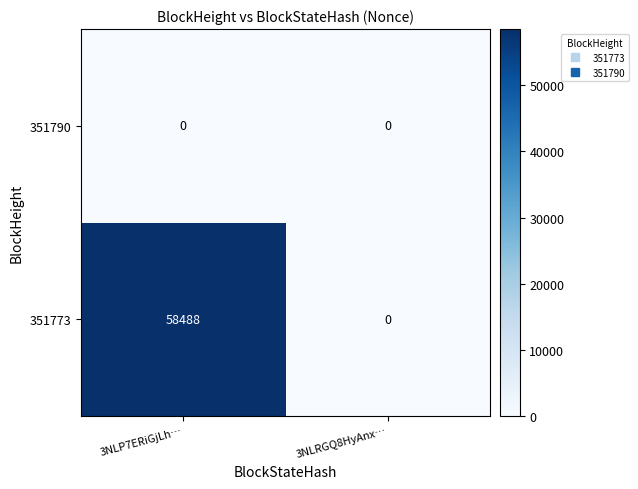

Which category has the highest value across all series?

3NLP7ERiGjLh…